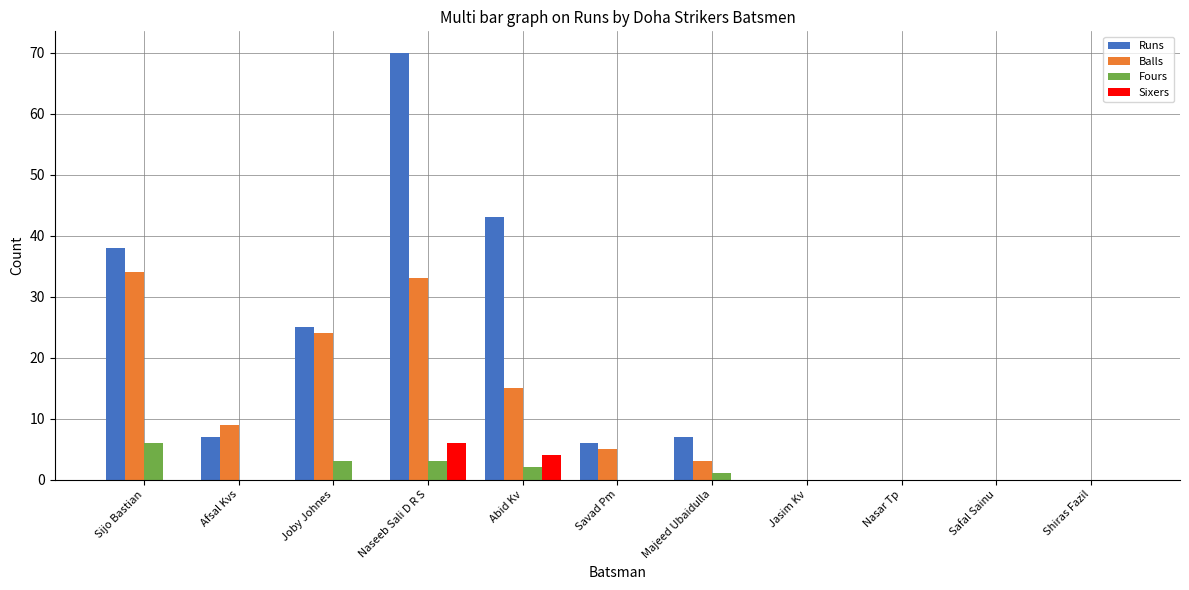

At which label does Runs reach its peak?

Naseeb Sali D R S